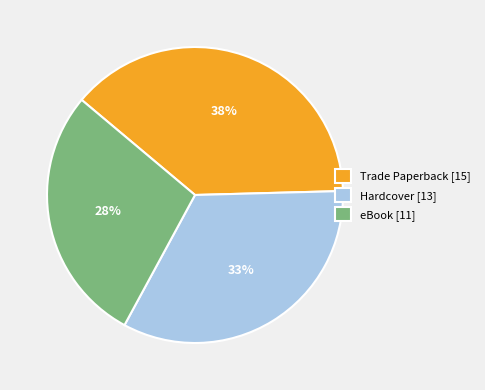

To the nearest percent, what portion does Trade Paperback represent?

38%